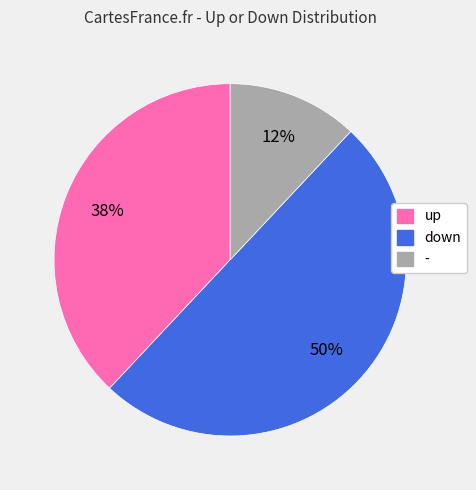

Which category has the smallest portion of the pie?

-